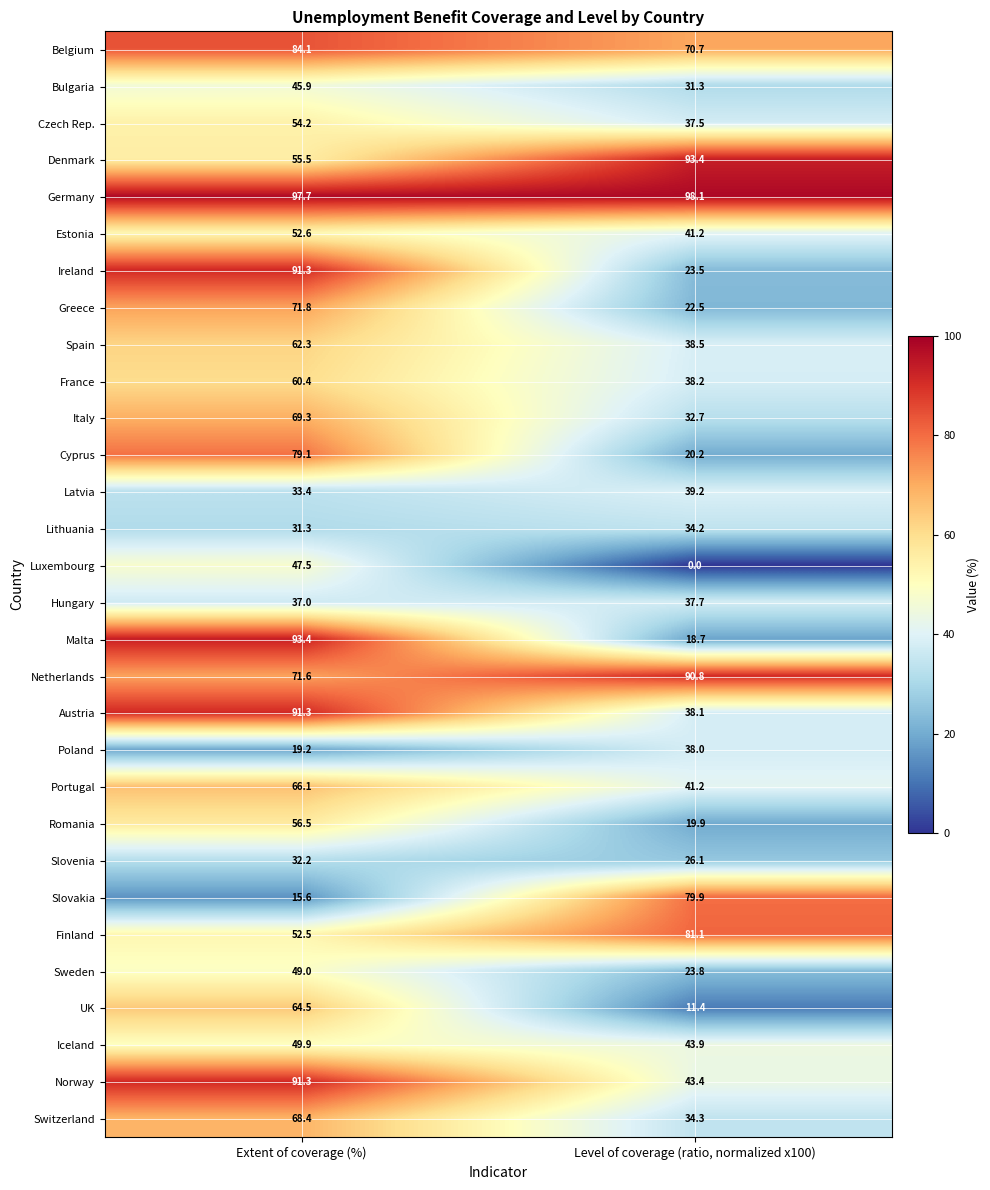

What is the greatest value displayed?

98.1